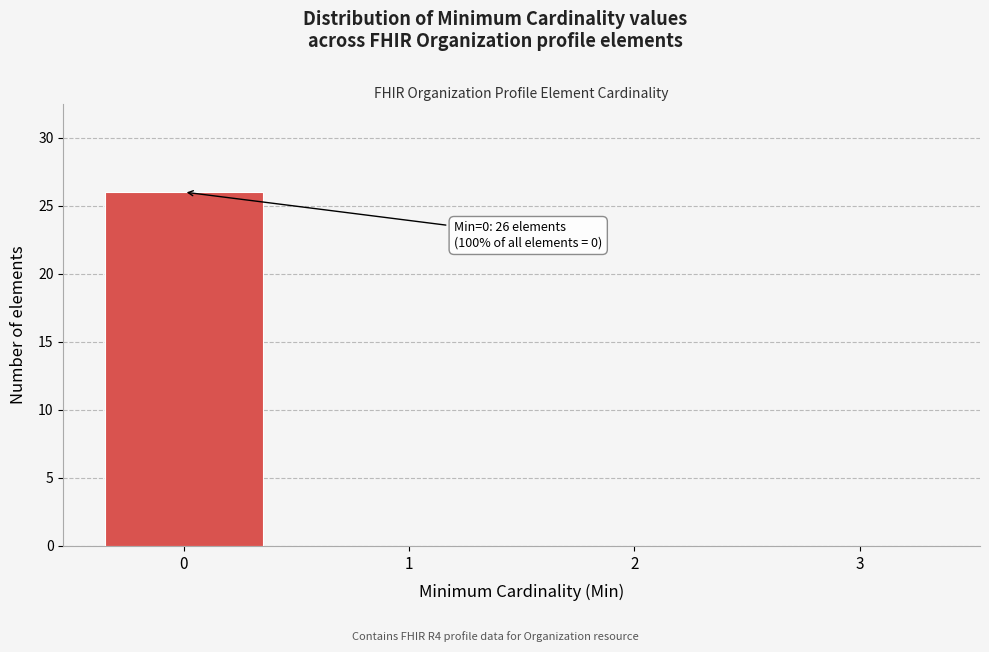

Reading left to right, extract all data points from this chart.

0=26	1=0	2=0	3=0